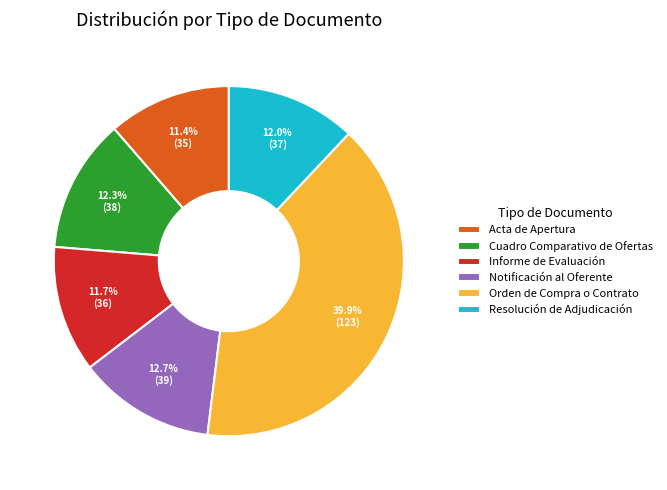

Which category has the biggest portion of the pie?

Orden de Compra o Contrato